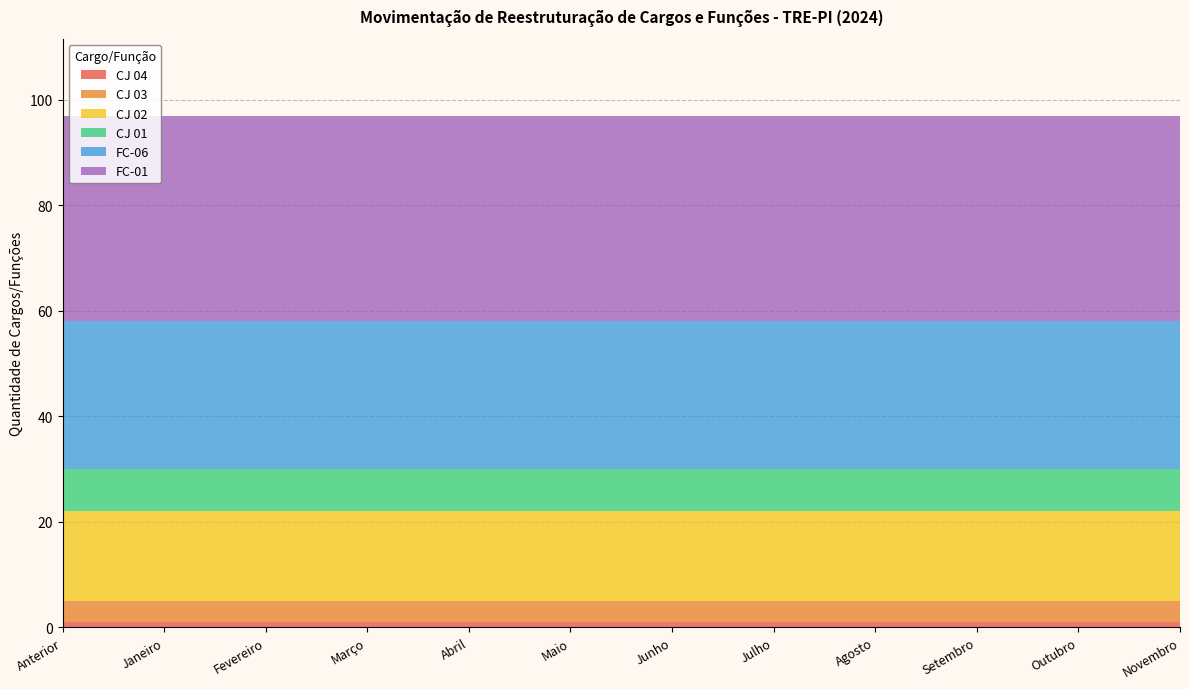

Reading left to right, what are all the values shown in this chart?

CJ 04: 1	1	1	1	1	1	1	1	1	1	1	1
CJ 03: 4	4	4	4	4	4	4	4	4	4	4	4
CJ 02: 17	17	17	17	17	17	17	17	17	17	17	17
CJ 01: 8	8	8	8	8	8	8	8	8	8	8	8
FC-06: 28	28	28	28	28	28	28	28	28	28	28	28
FC-01: 39	39	39	39	39	39	39	39	39	39	39	39